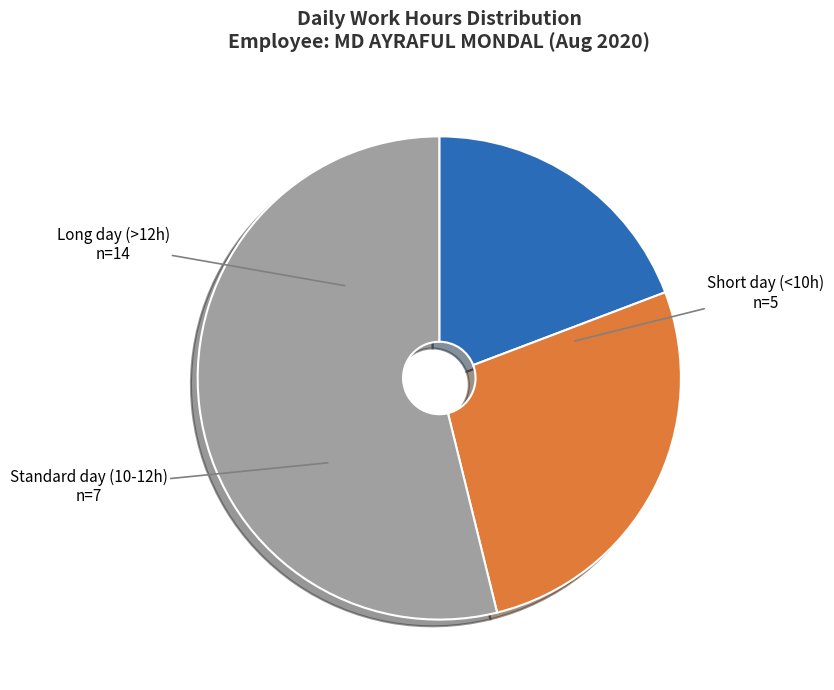

True or false: Standard day (10-12h) accounts for 27% of the total.

True